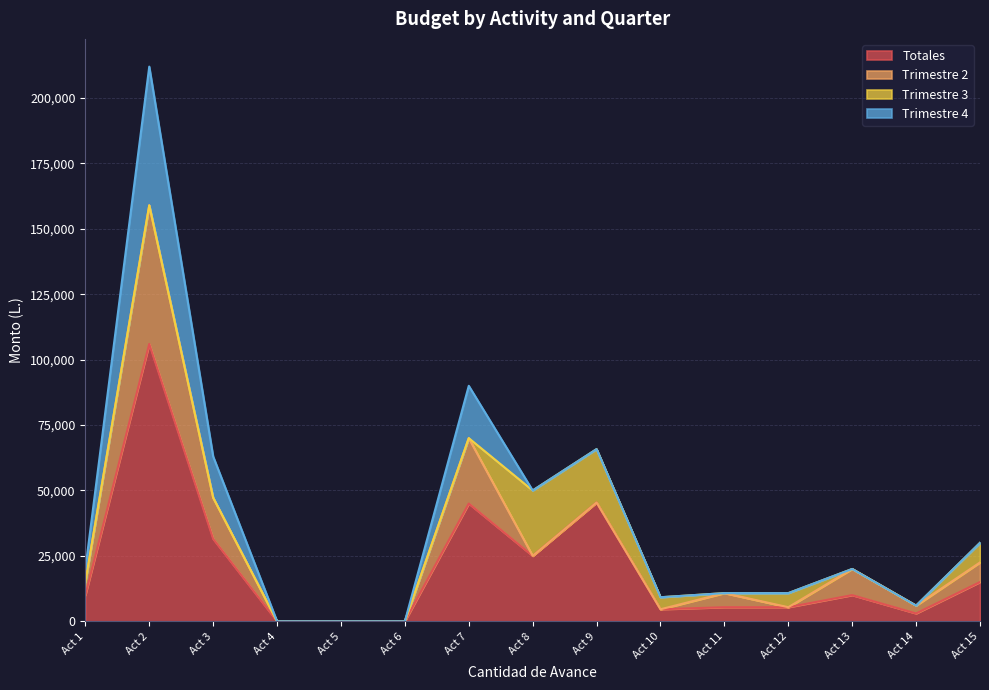

How many data points does each series have?

15